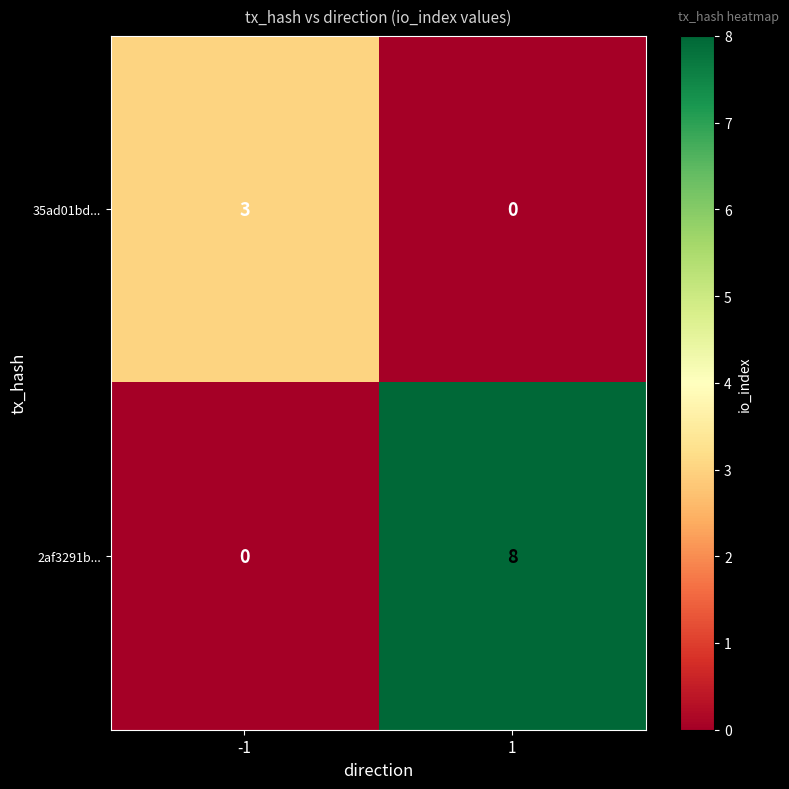

List the series in order of their overall mean, lowest first.

35ad01bd..., 2af3291b...